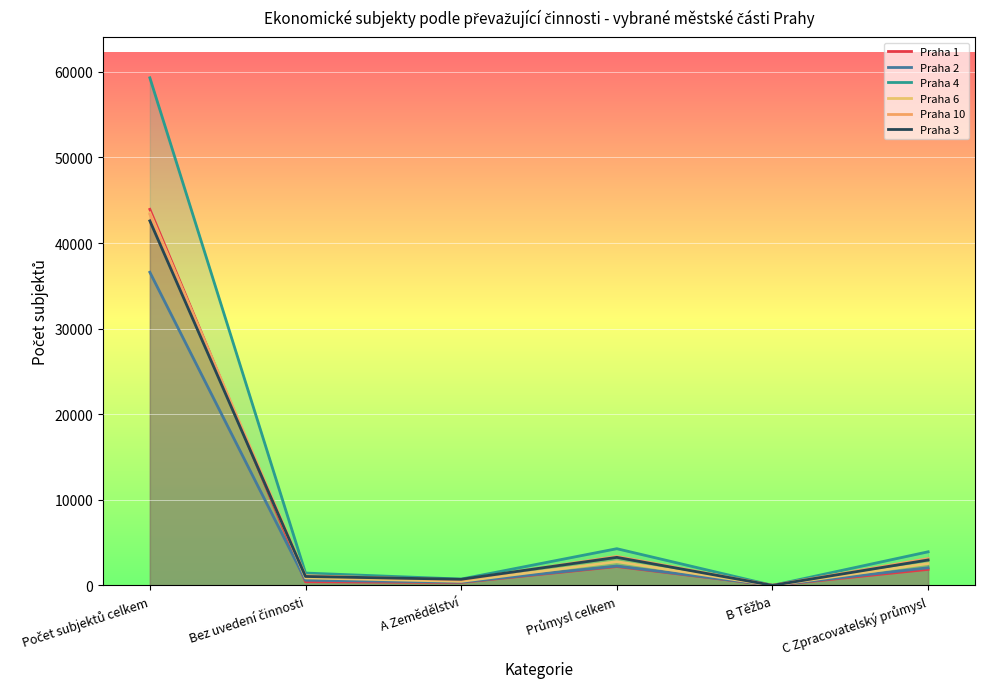

What is the approximate value of Praha 6 at Počet subjektů celkem?

43520